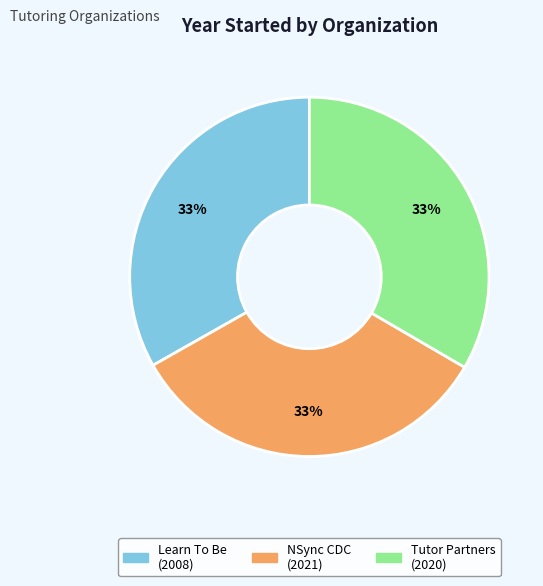

To the nearest percent, what is the average slice percentage?

33%